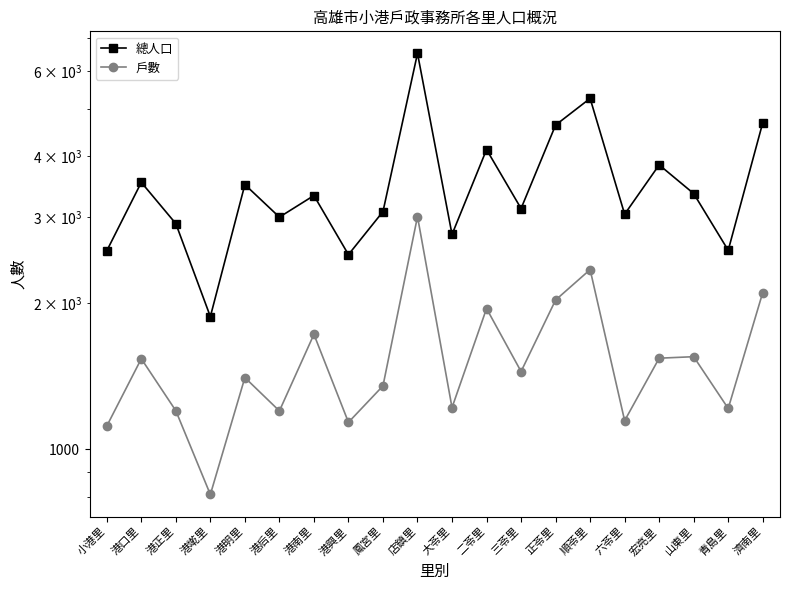

How many data points in 總人口 are above 3325?

9